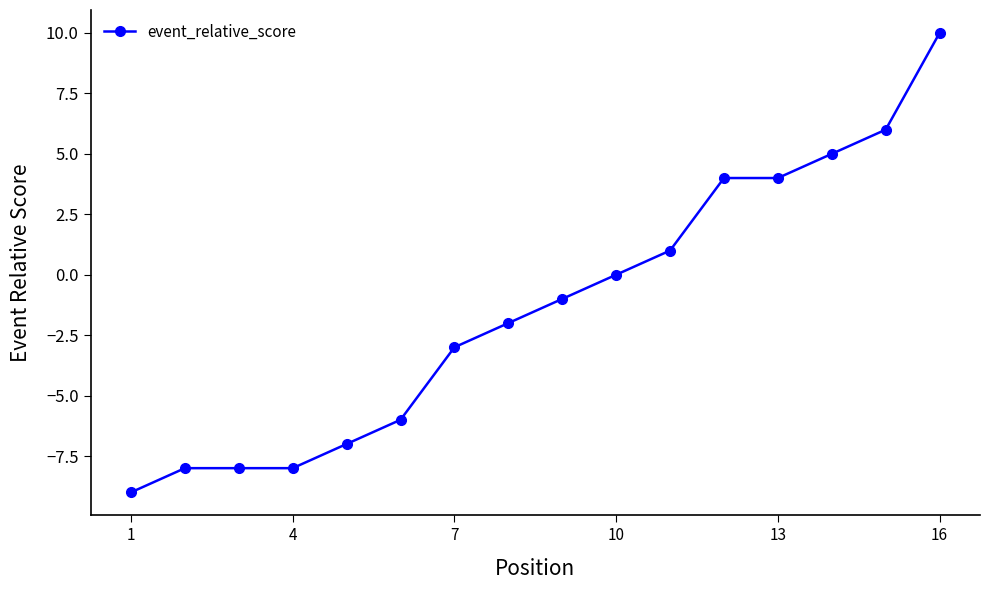

True or false: there are more than 2 points higher than both neighbors.

False